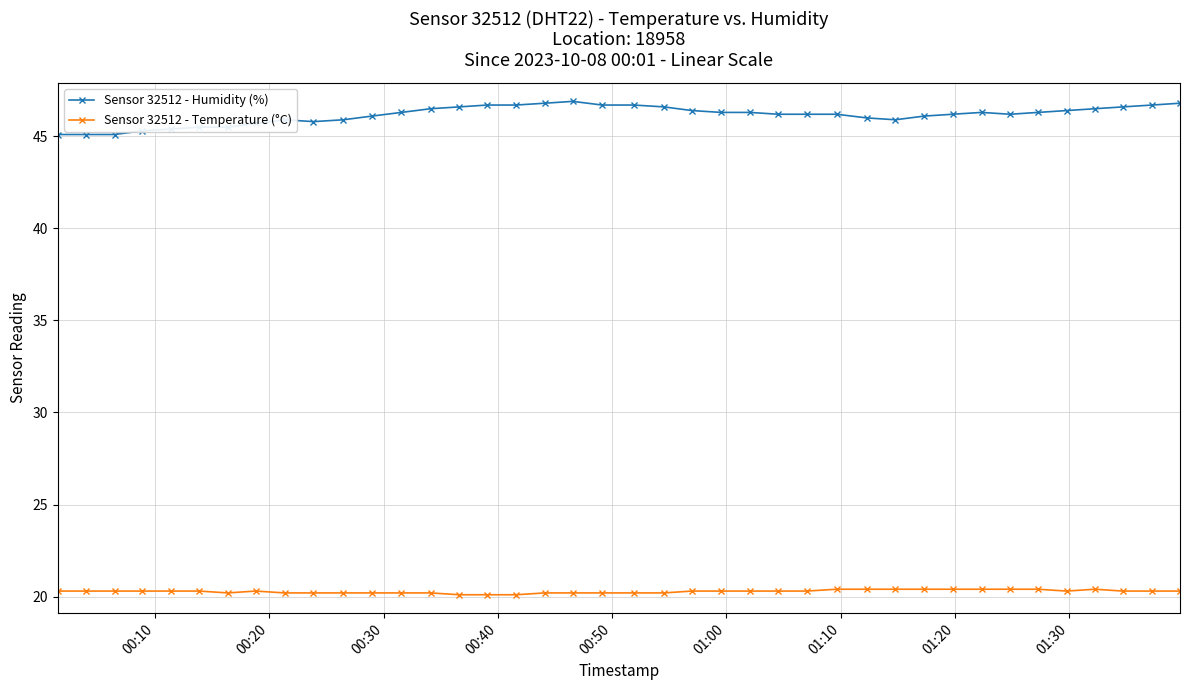

What is the difference between the second highest and minimum values in the Sensor 32512 - Humidity (%) series?

1.7